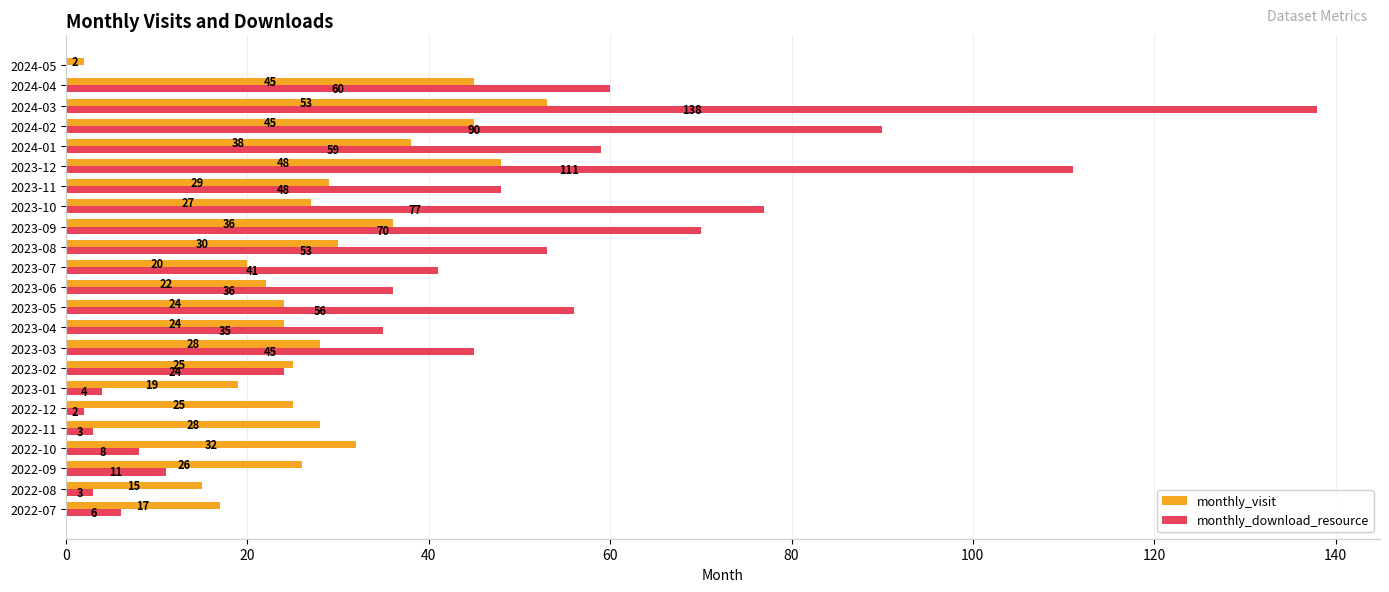

What is the highest value of the monthly_download_resource series?

138